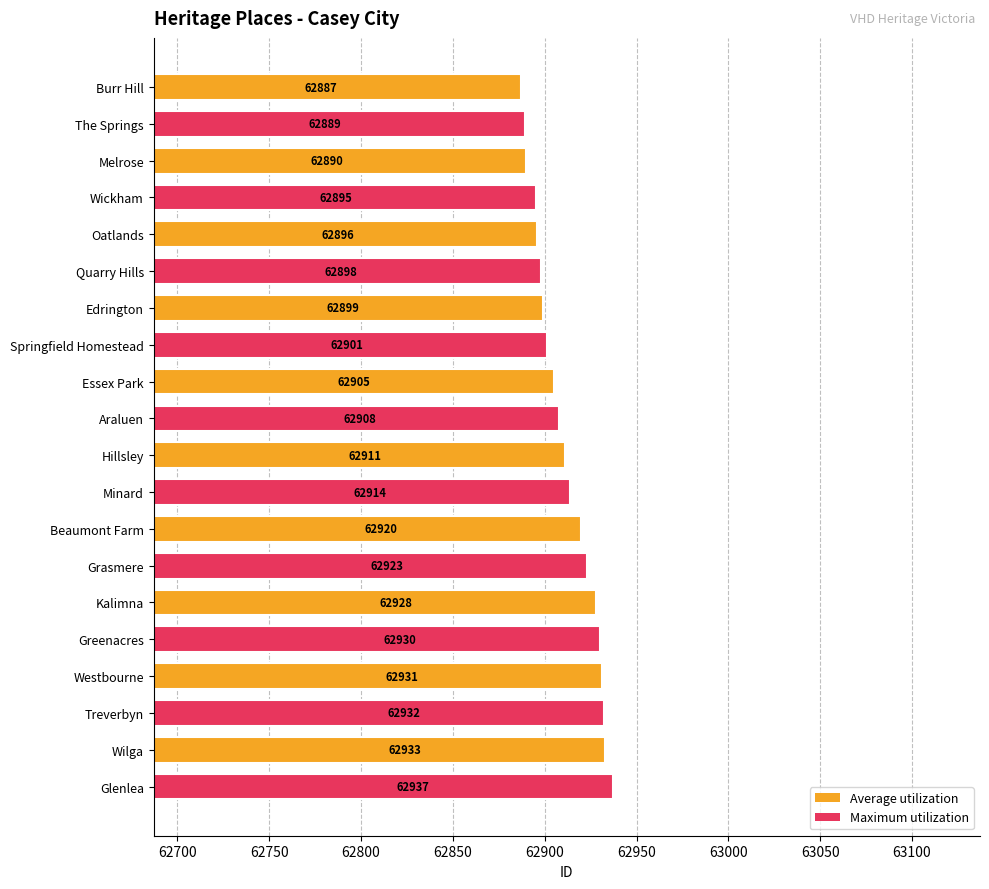

What is the difference between the maximum and minimum values?

50